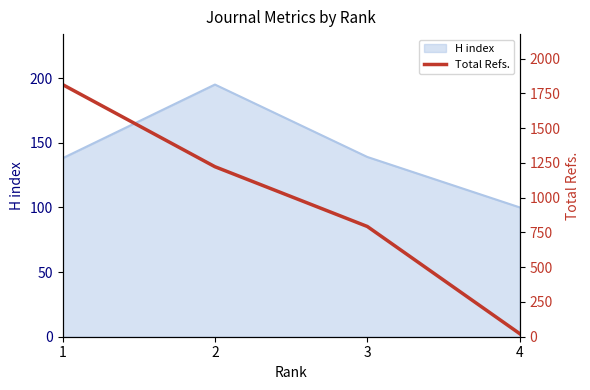

The chart shows a value of 334 at 2. True or false?

False